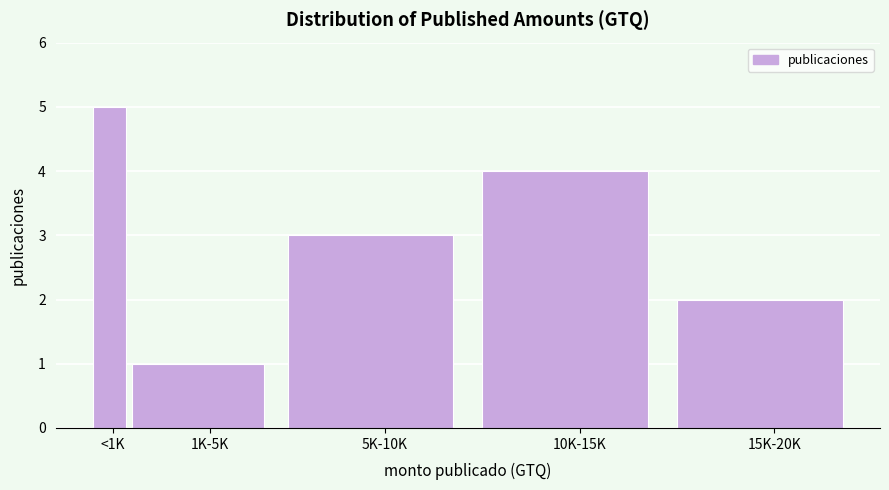

Reading left to right, what are all the values shown in this chart?

<1K=5	1K-5K=1	5K-10K=3	10K-15K=4	15K-20K=2